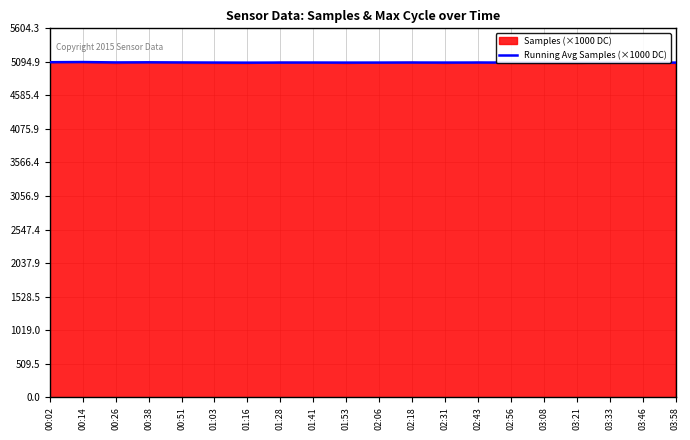

Does the chart display data point markers on the line(s)?

No